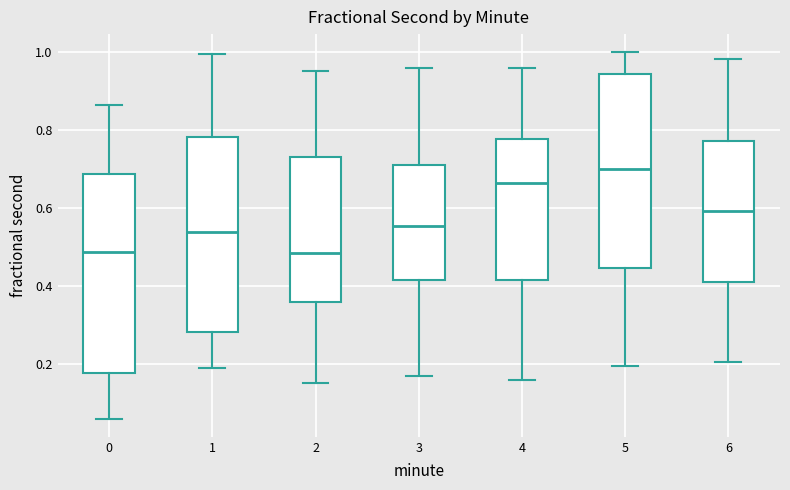

Reading left to right, read every box against the y-axis: the position of its median line, the range the box covers, and the ends of its whiskers. The values are not printed on the chart, so give them approximately, as read against the axis.

0: median 0.48, box 0.18 to 0.68, whiskers 0.06 to 0.86
1: median 0.54, box 0.28 to 0.78, whiskers 0.20 to 1.00
2: median 0.48, box 0.36 to 0.72, whiskers 0.16 to 0.96
3: median 0.56, box 0.42 to 0.72, whiskers 0.16 to 0.96
4: median 0.66, box 0.42 to 0.78, whiskers 0.16 to 0.96
5: median 0.70, box 0.44 to 0.94, whiskers 0.20 to 1.00
6: median 0.60, box 0.40 to 0.78, whiskers 0.20 to 0.98